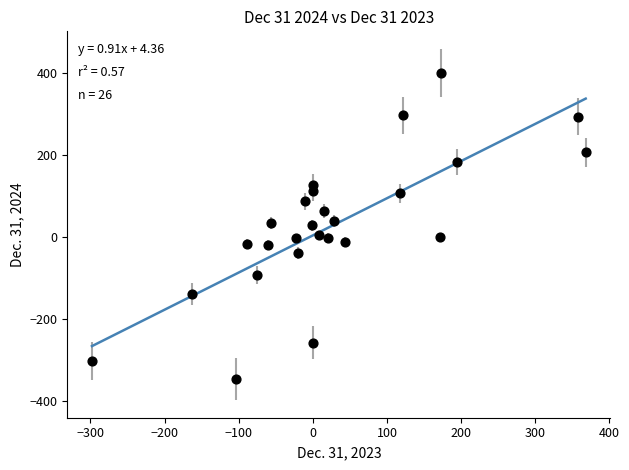

What is the range of X values (max minus min)?

666